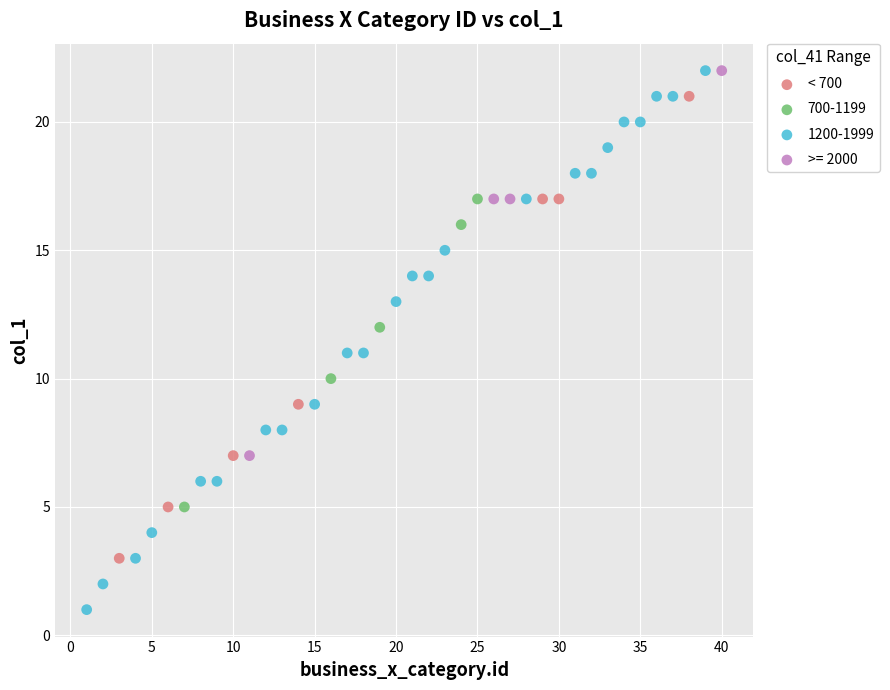

Which series reaches the minimum Y coordinate?

1200-1999